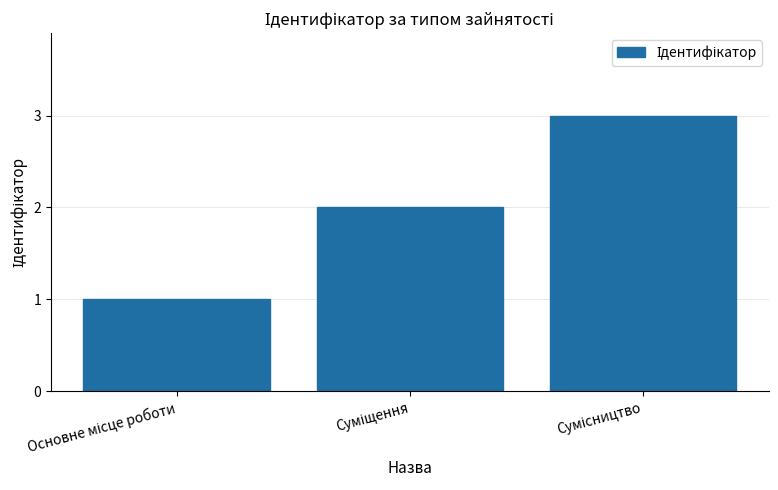

What is the greatest value displayed?

3